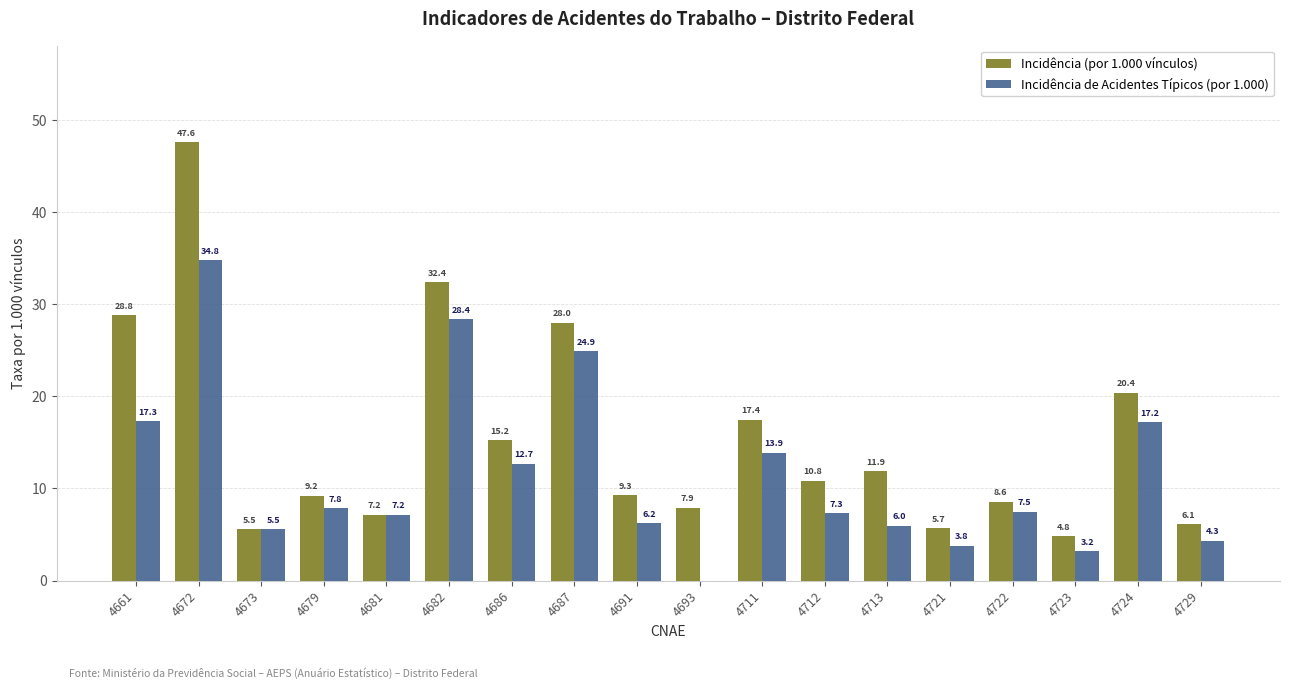

What is the sum of all Incidência de Acidentes Típicos (por 1.000) values?

208.0